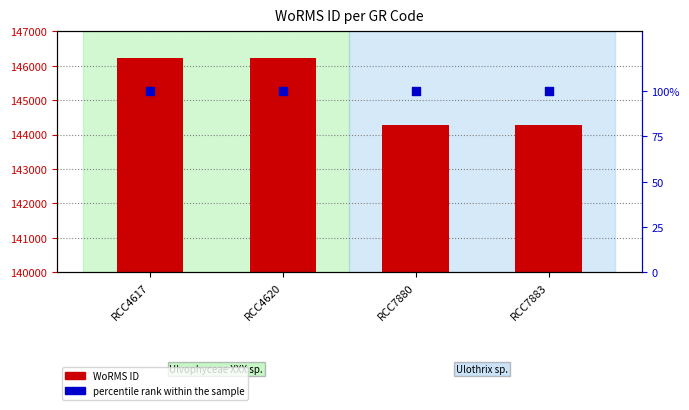

Is the value of percentile rank within the sample at RCC7880 greater than the value of WoRMS ID at RCC4617?

No